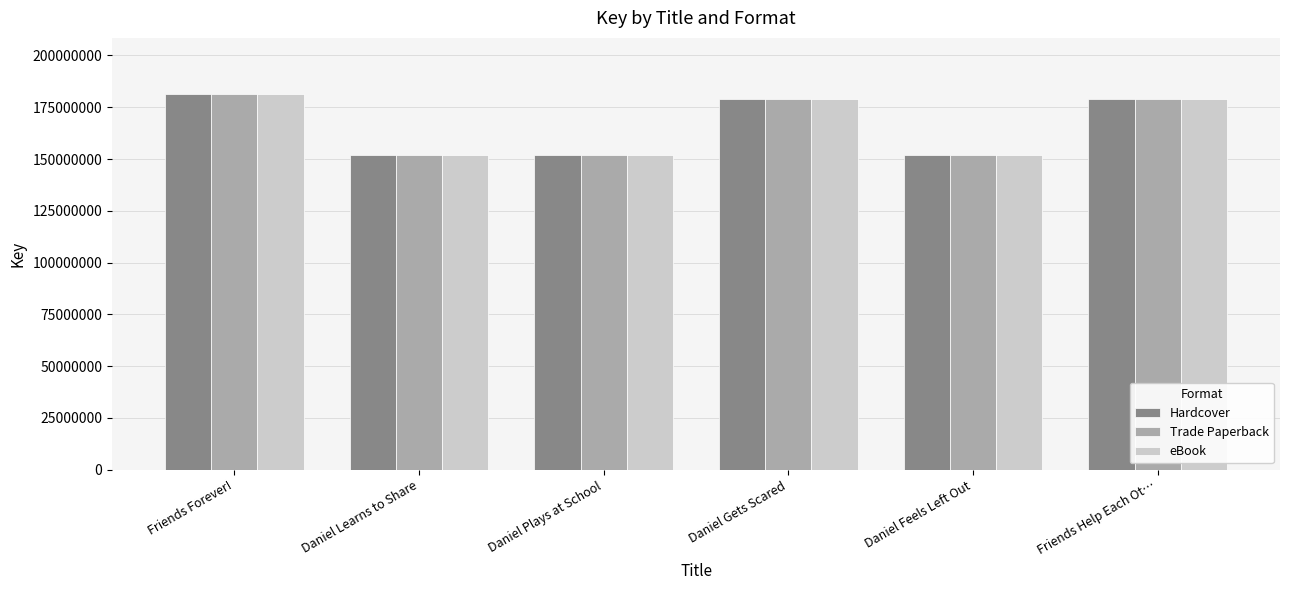

How many data points does each series have?

6